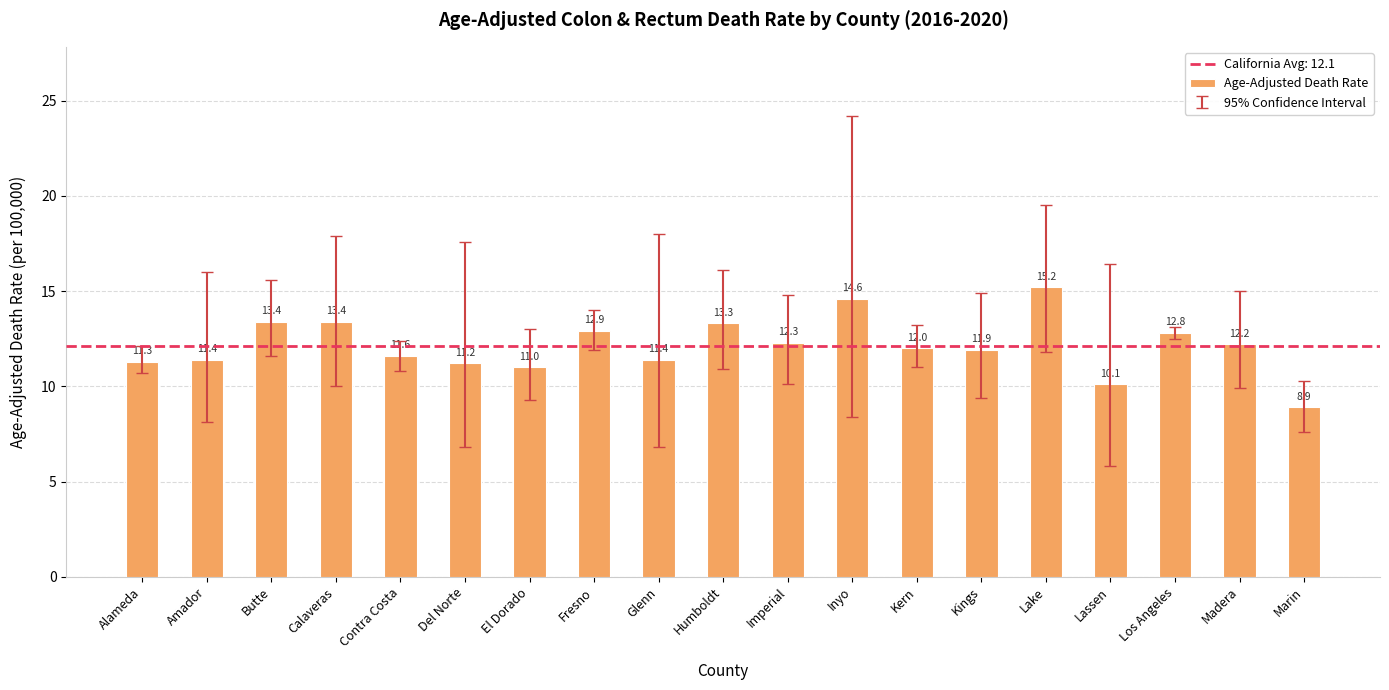

At which category does the chart reach its minimum across all series?

Marin